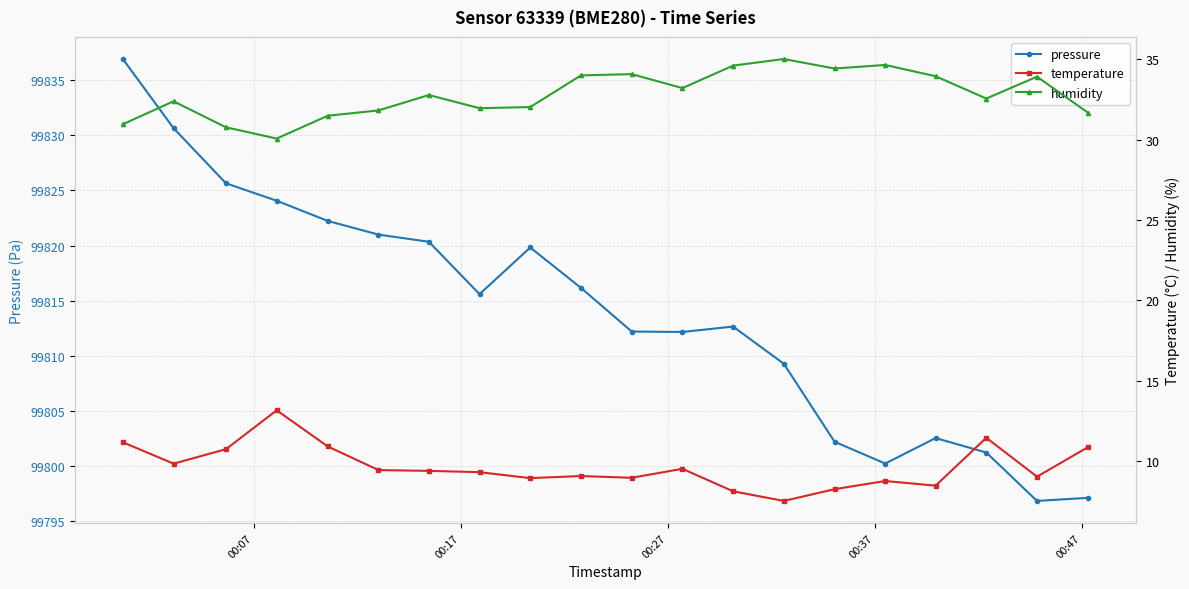

True or false: temperature and pressure intersect in this chart.

False